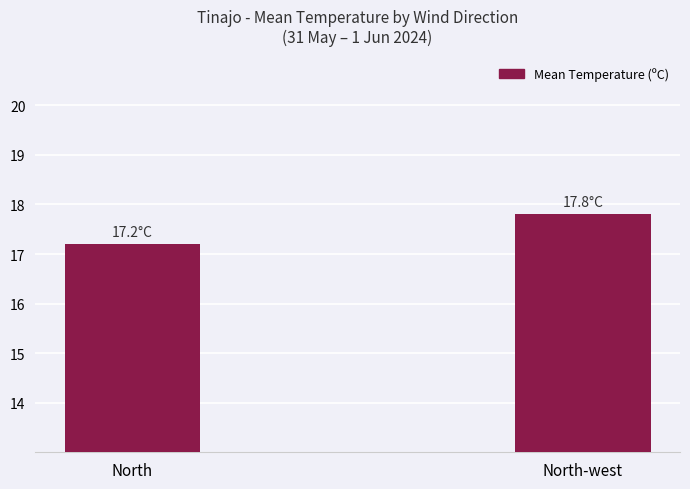

What is the greatest value displayed?

17.8